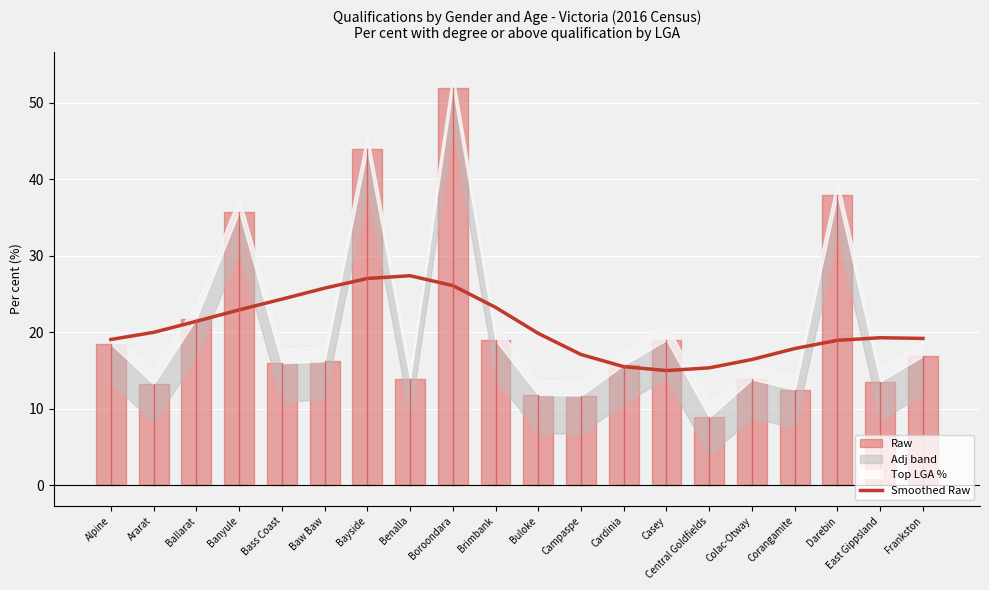

Count the number of categories in the chart.

20